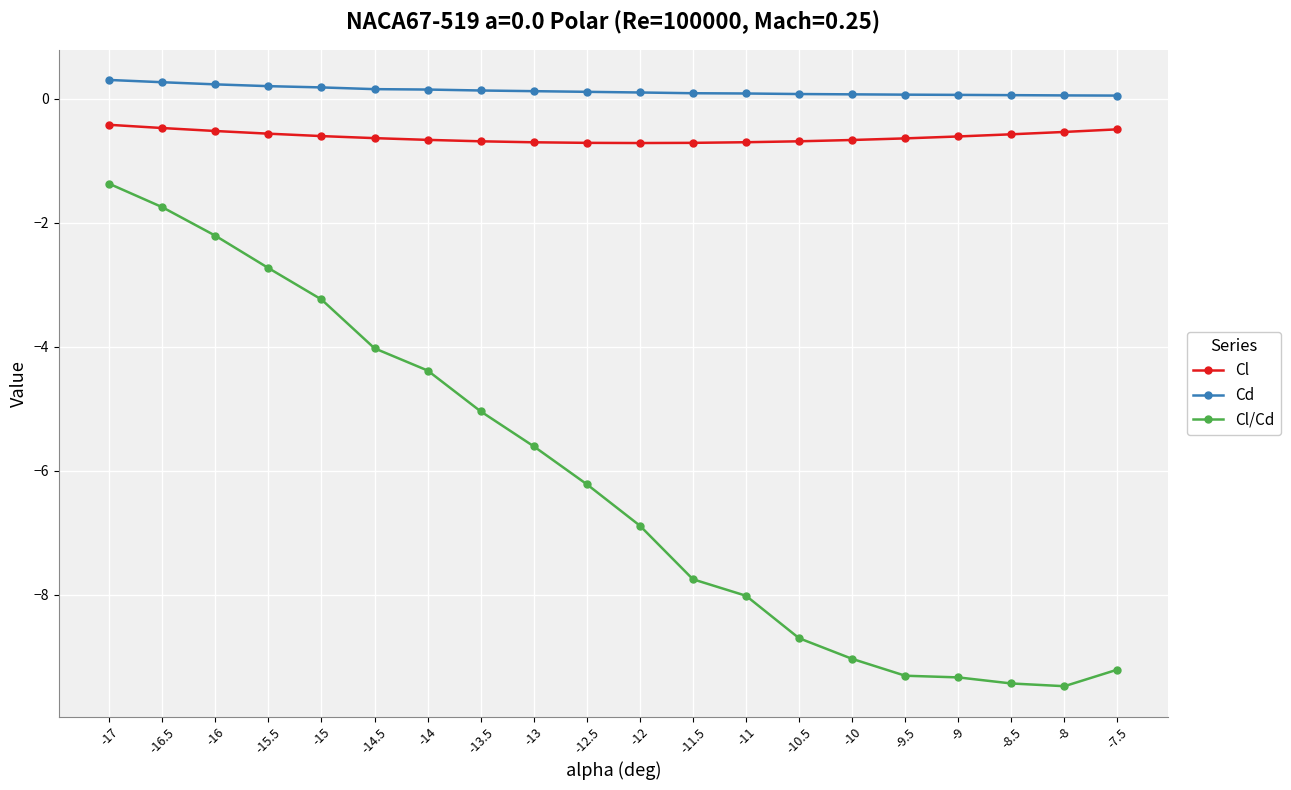

What is the total value across all series at -16?

-2.5